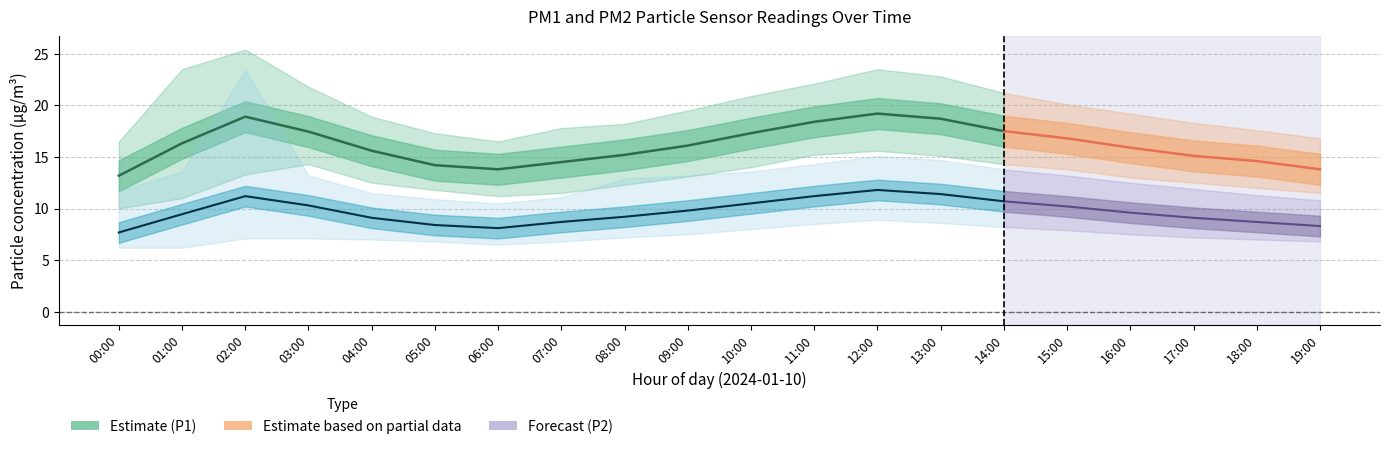

Is it true that P1 equals 18.9 at 02:00?

True